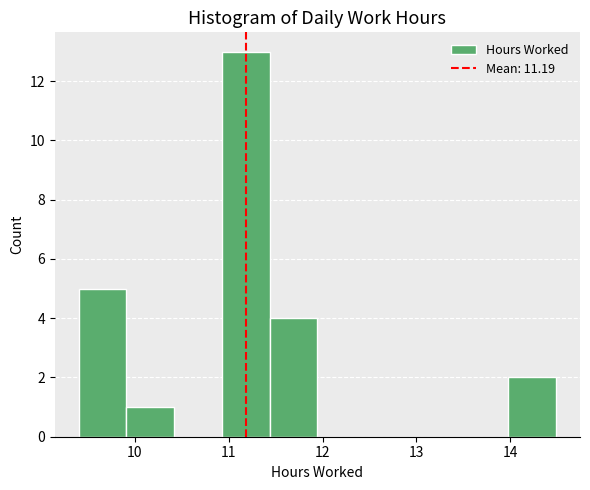

How tall is the bar that spans 11.4 to 11.9 on the x-axis? Neither the bar edges nor the heights are printed on the chart, so give them approximately, as read against the axes.

4